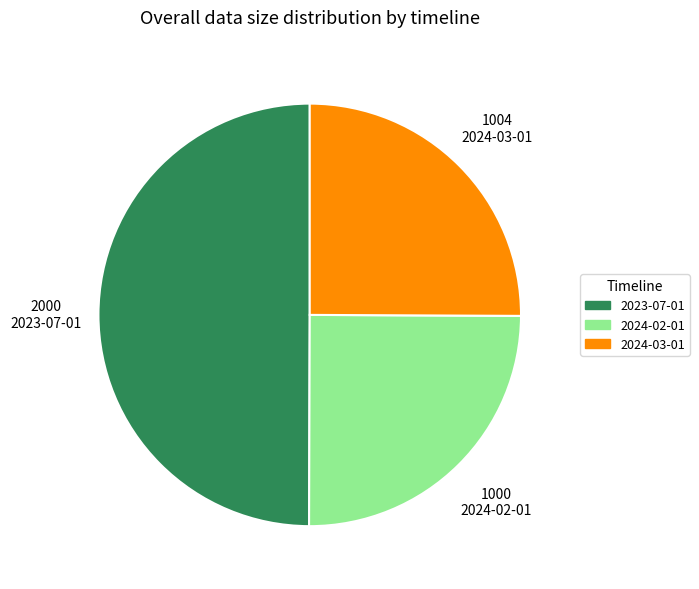

What is the largest slice in the pie chart?

2023-07-01